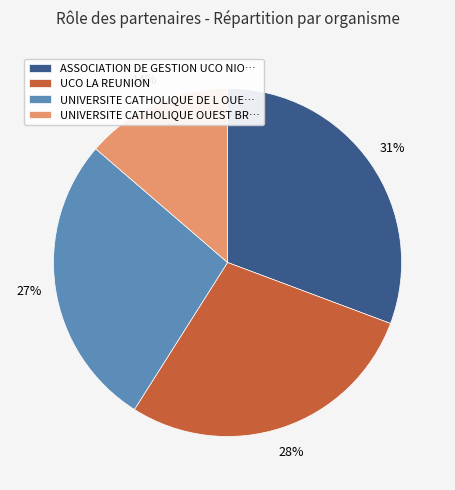

Rank the categories by value from lowest to highest.

UNIVERSITE CATHOLIQUE OUEST BR…, UNIVERSITE CATHOLIQUE DE L OUE…, UCO LA REUNION, ASSOCIATION DE GESTION UCO NIO…